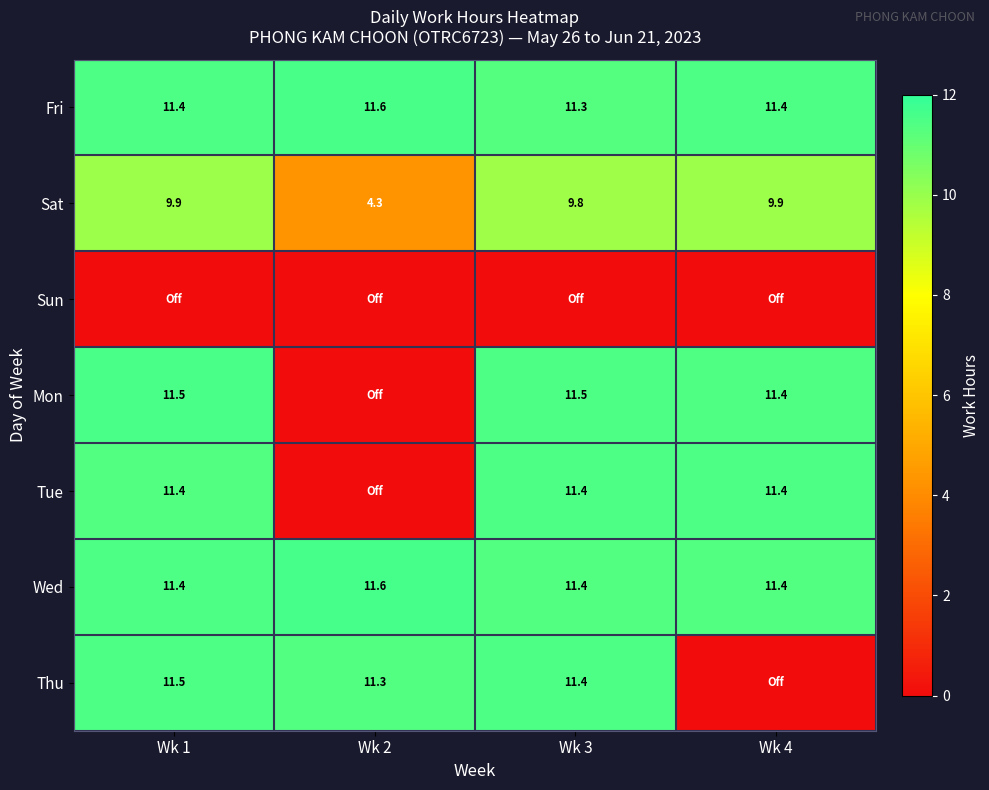

True or false: Mon has a value of 4.4 at Wk 1.

False